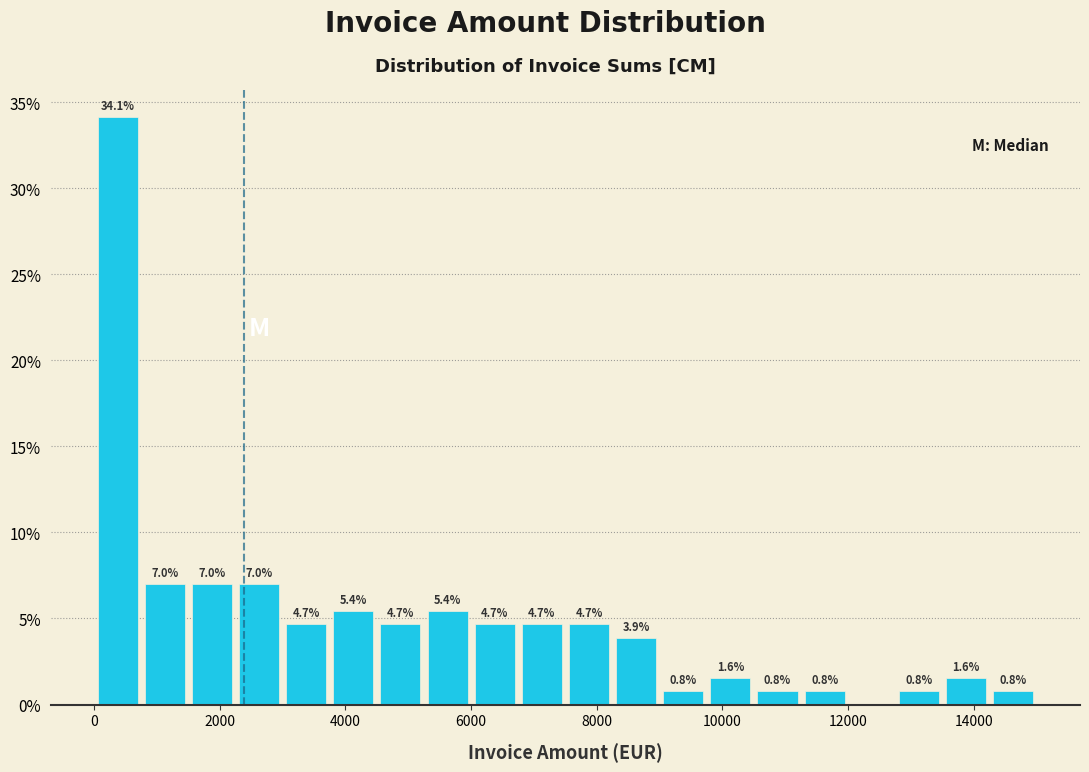

Read against the x-axis, roughly where is the centre of the tallest bar?

400